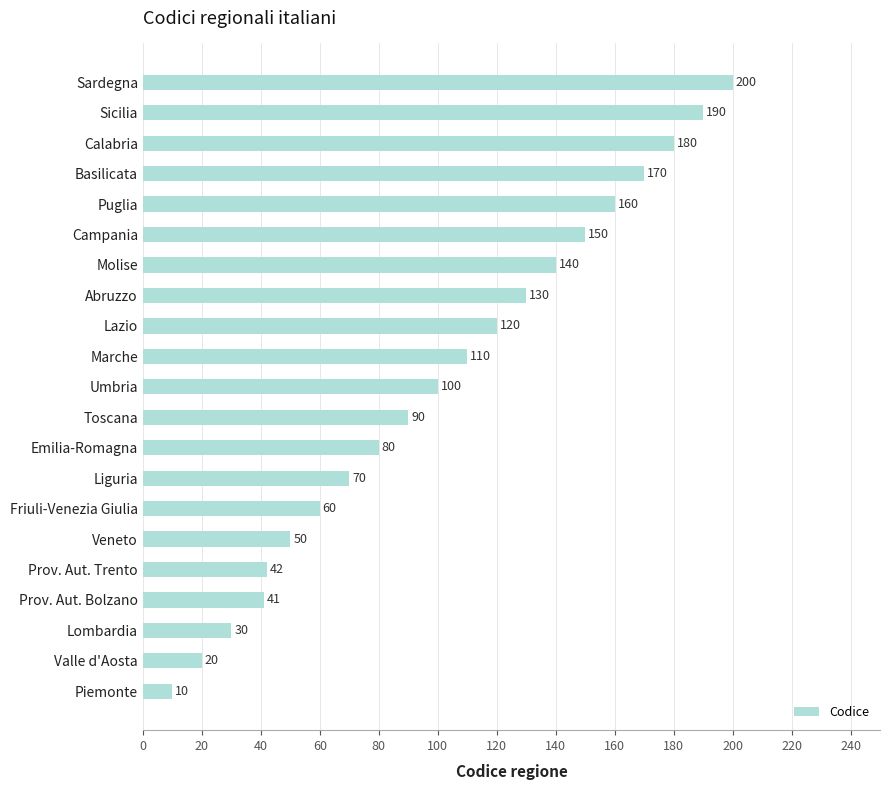

Reading bottom to top, list all the values displayed in this chart.

10	20	30	41	42	50	60	70	80	90	100	110	120	130	140	150	160	170	180	190	200